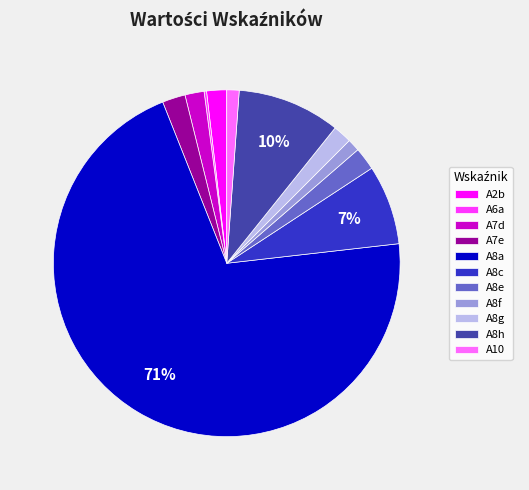

Which has a higher value, A8a or A8f?

A8a